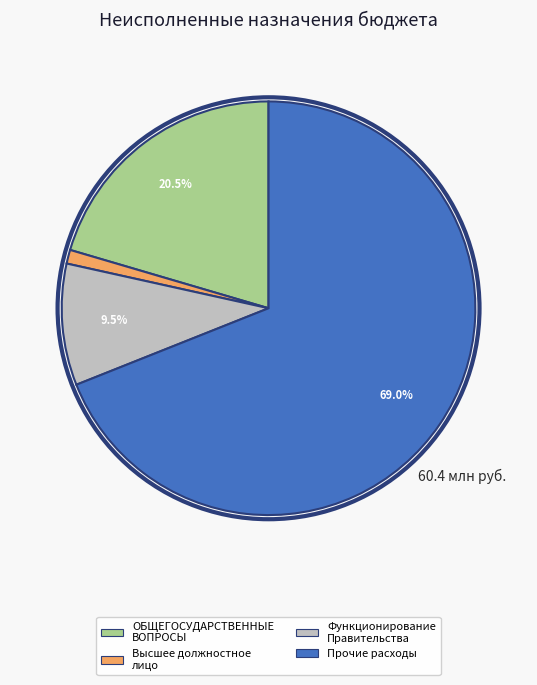

Is there a majority slice in this chart?

Yes